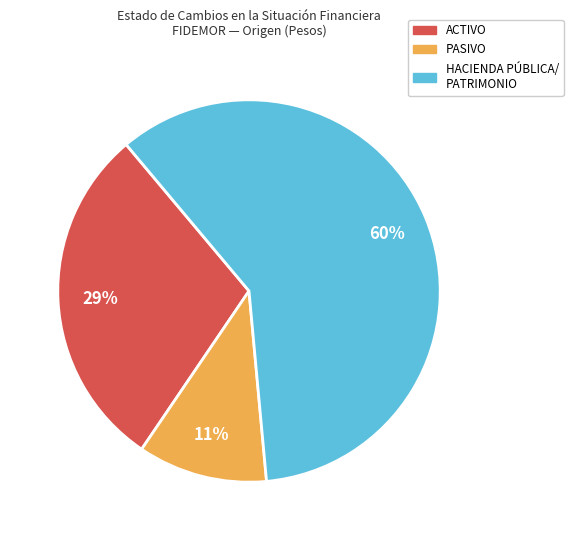

How many slices are in this pie chart?

3